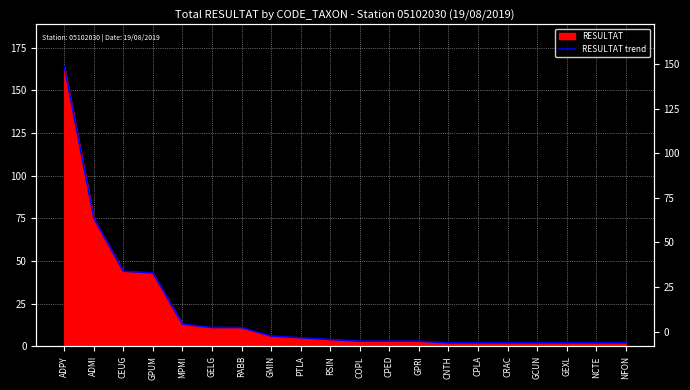

List the labels in order of value, largest first.

ADPY, ADMI, CEUG, GPUM, MPMI, GELG, RABB, GMIN, PTLA, RSIN, COPL, CPED, GPRI, CNTH, CPLA, CRAC, GCUN, GEXL, NCTE, NFON